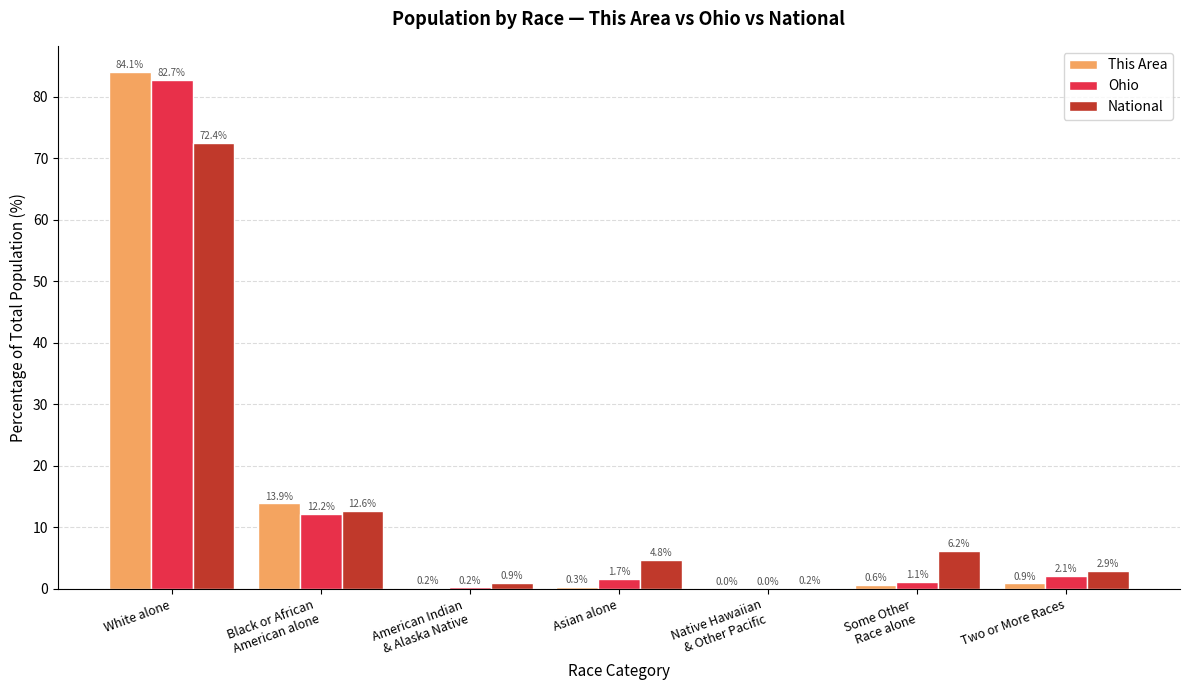

What is the maximum value shown in the chart?

84.1